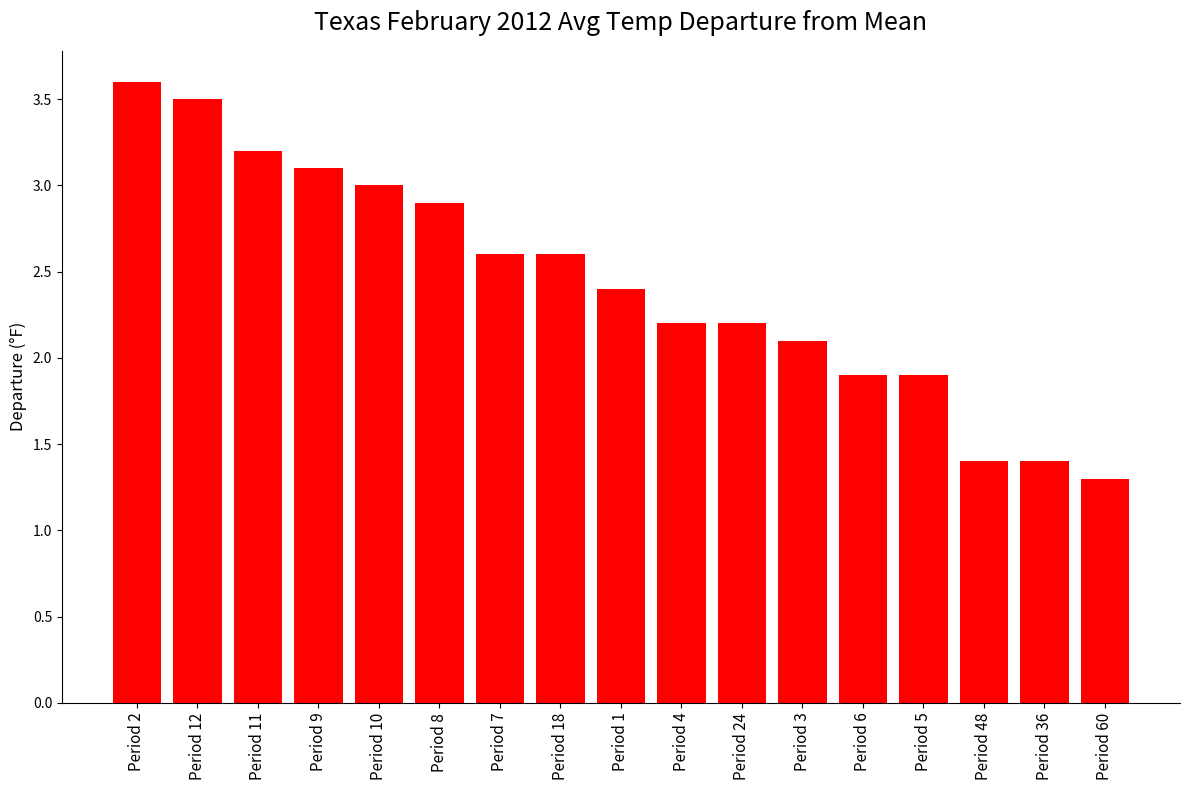

Reading left to right, extract all data points from this chart.

Period 2=3.6	Period 12=3.5	Period 11=3.2	Period 9=3.1	Period 10=3.0	Period 8=2.9	Period 7=2.6	Period 18=2.6	Period 1=2.4	Period 4=2.2	Period 24=2.2	Period 3=2.1	Period 6=1.9	Period 5=1.9	Period 48=1.4	Period 36=1.4	Period 60=1.3